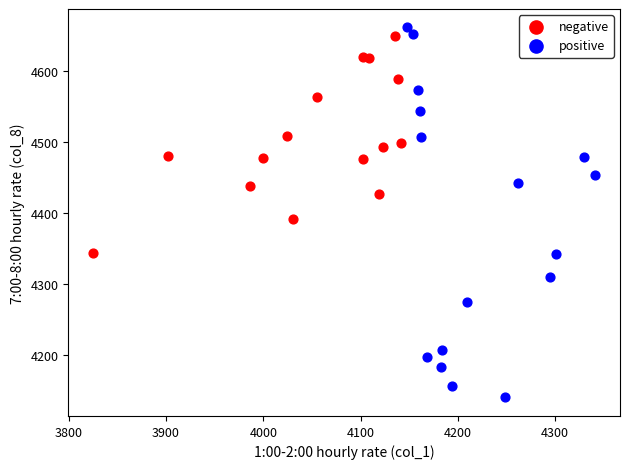

Which series has the widest spread of Y values?

positive